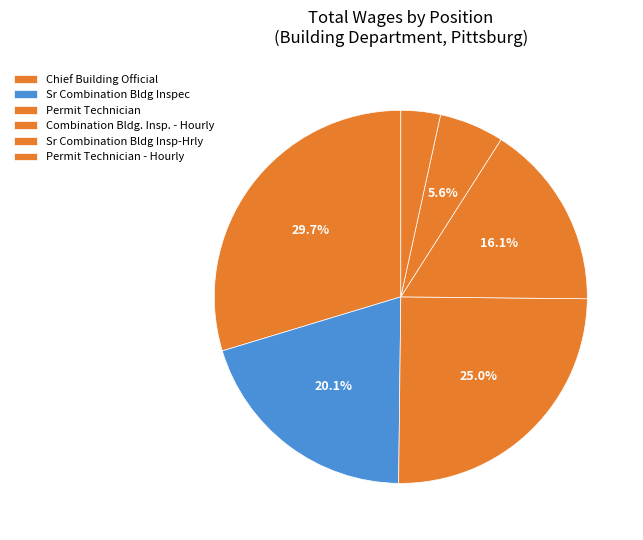

What is the change in value from Permit Technician to Combination Bldg. Insp. - Hourly?

-14980